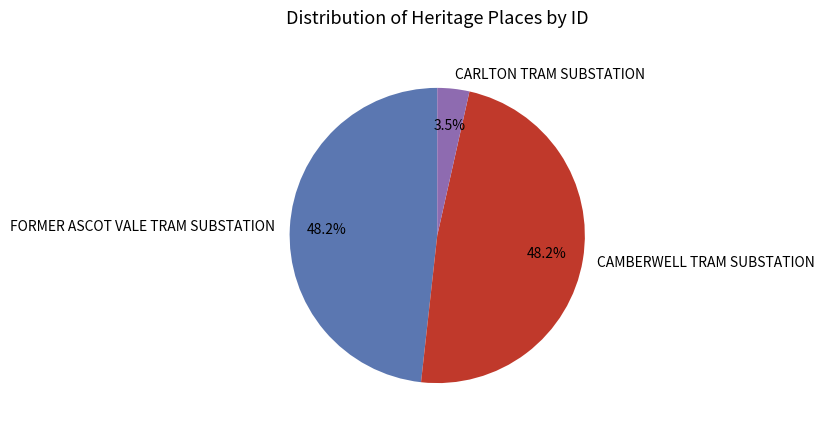

Does any single category account for the majority?

No